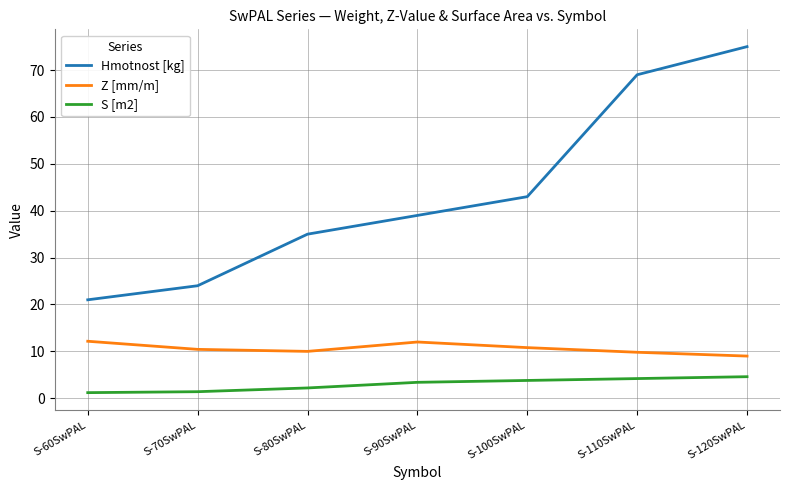

What is the maximum value for S [m2]?

4.6